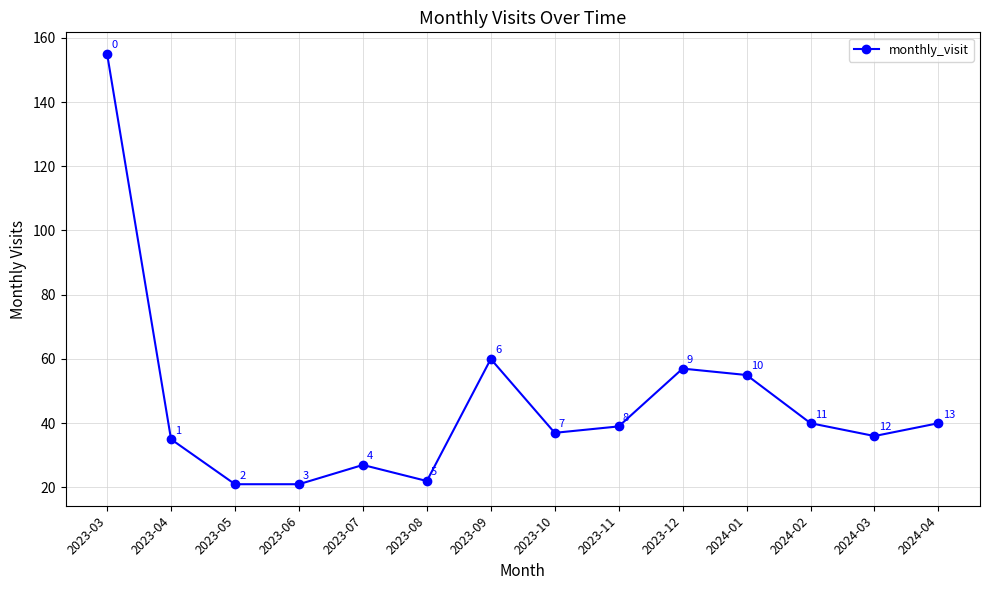

At which category does the data reach its first local peak?

2023-07